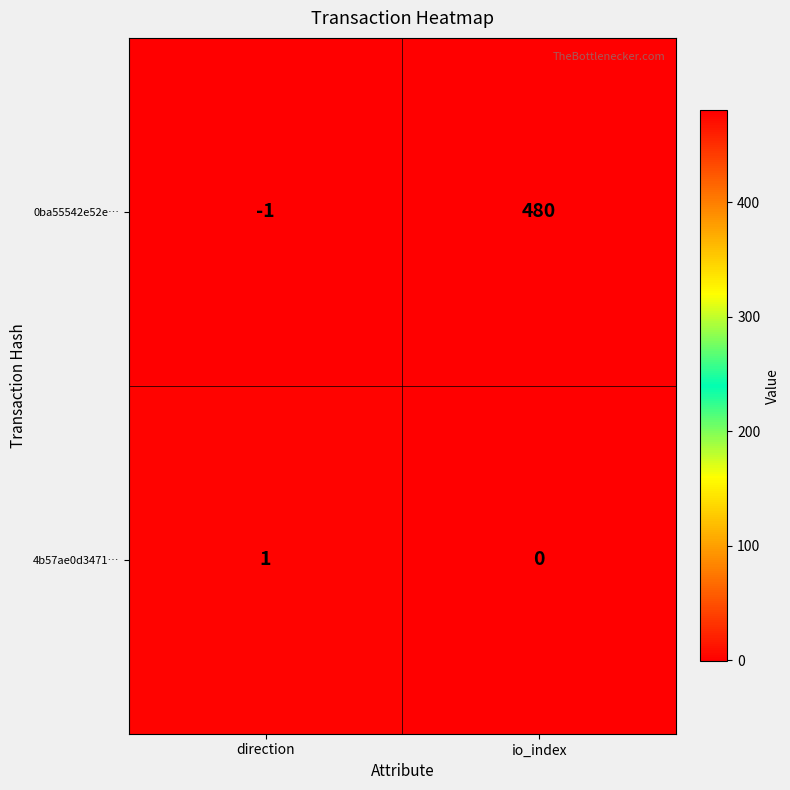

The value of 4b57ae0d3471… at io_index is 0. True or false?

True